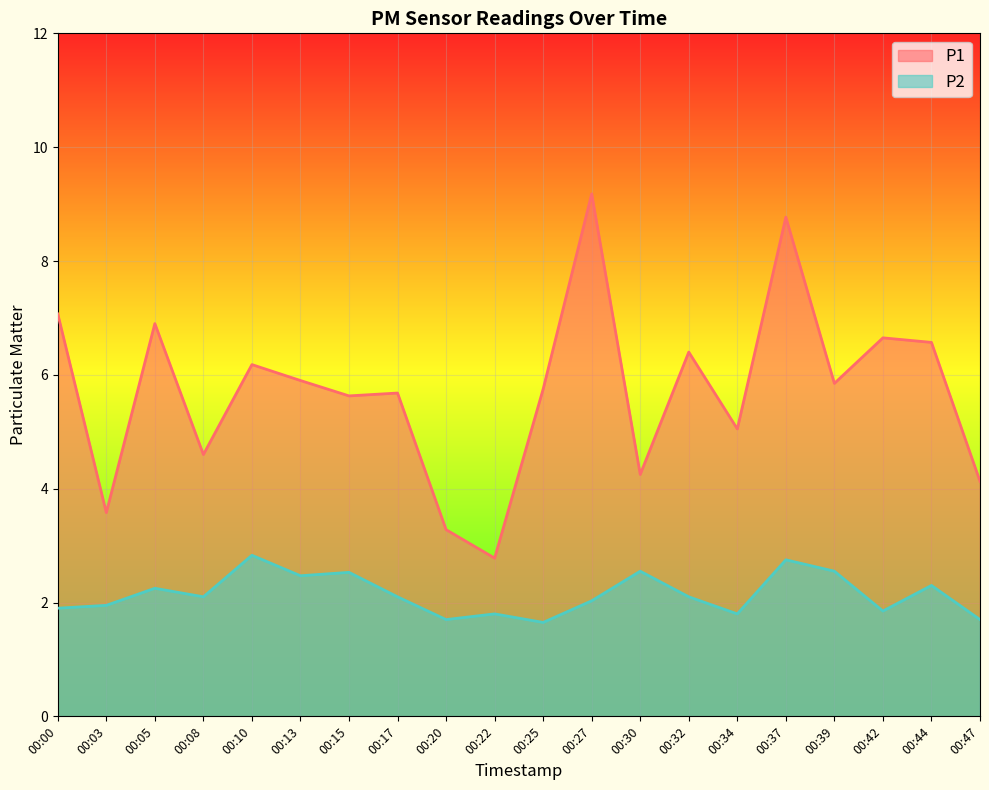

Which series has the widest spread of values?

P1